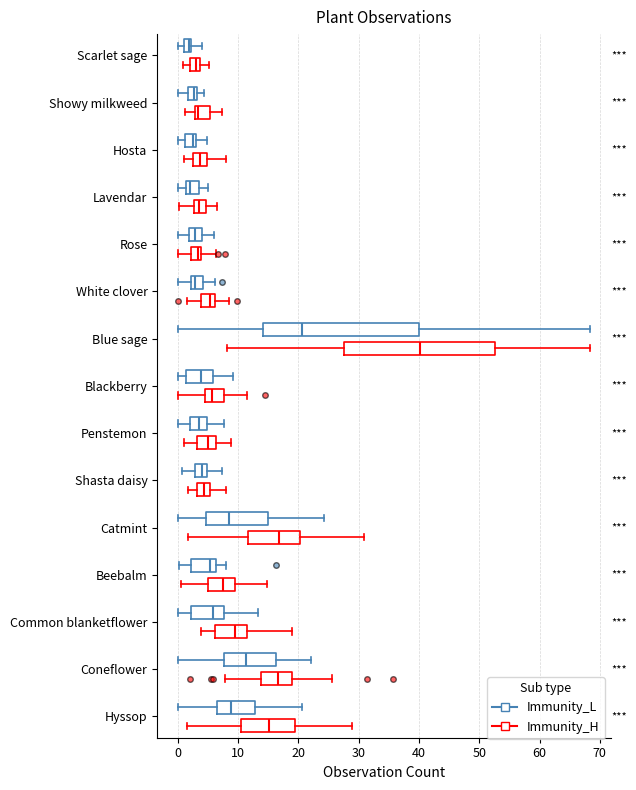

Which box has the furthest to the right median line?

Blue sage (Immunity_H)